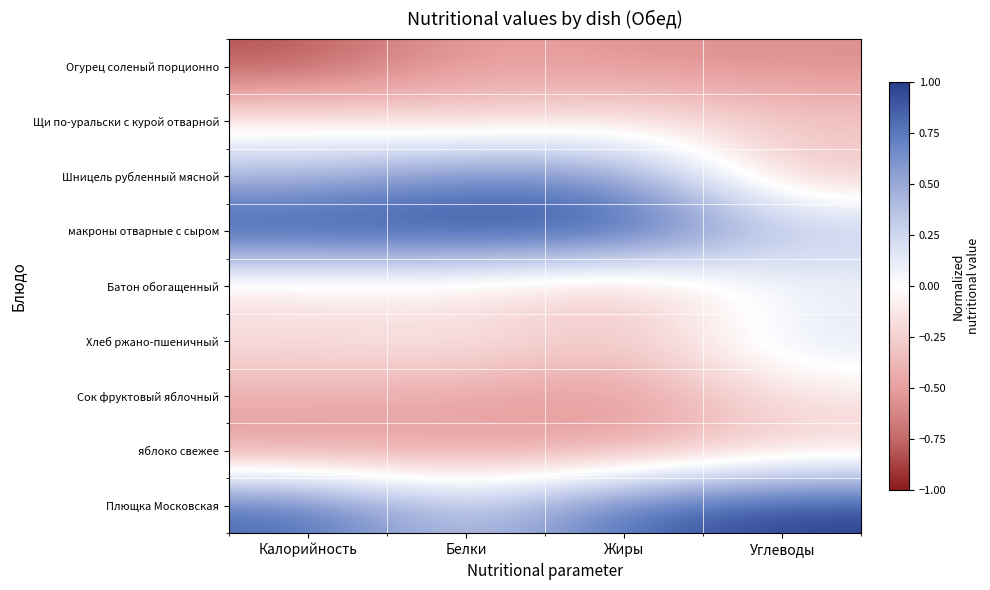

List the series in order of their peak value, lowest first.

Огурец соленый порционно, яблоко свежее, Сок фруктовый яблочный, Щи по-уральски с курой отварной, Батон обогащенный, Хлеб ржано-пшеничный, Шницель рубленный мясной, макроны отварные с сыром, Плющка Московская